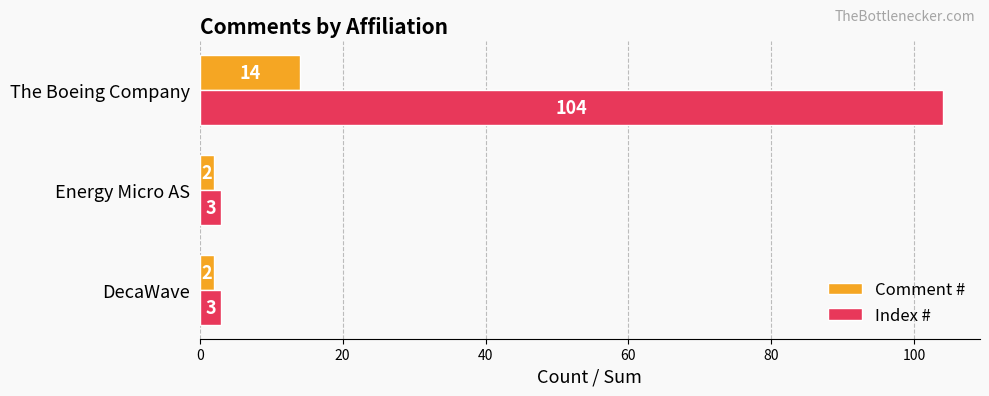

Which series has the largest total across all categories?

Index #